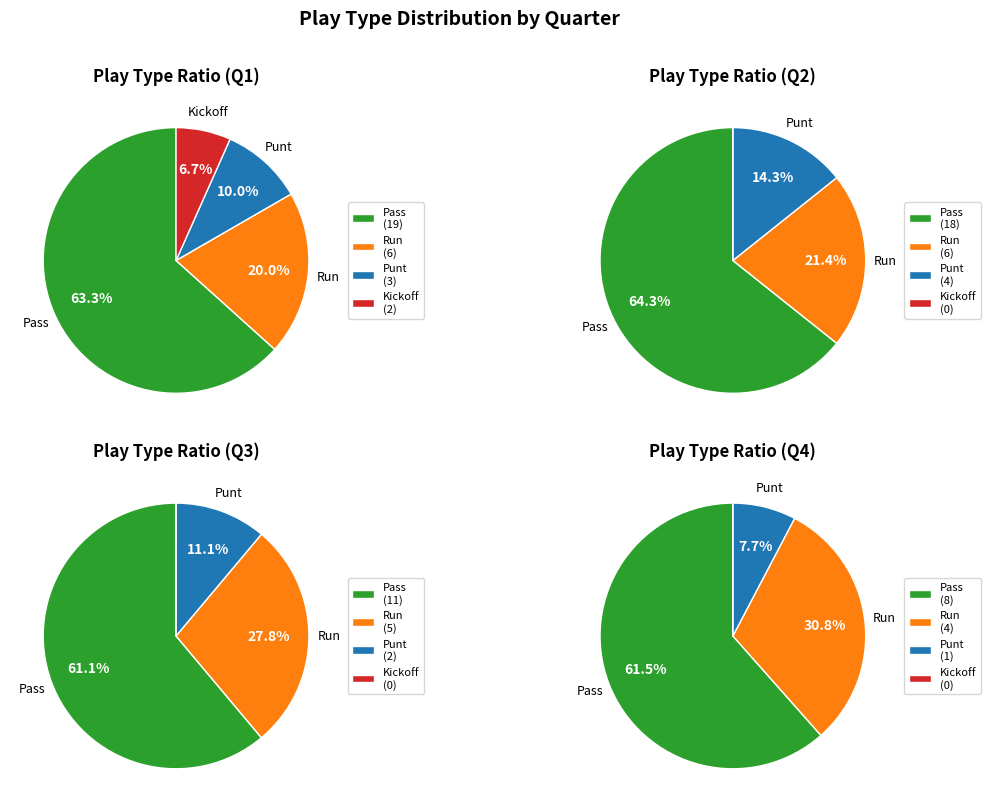

To the nearest percent, what is the combined percentage of Q3 and Q1?

53%